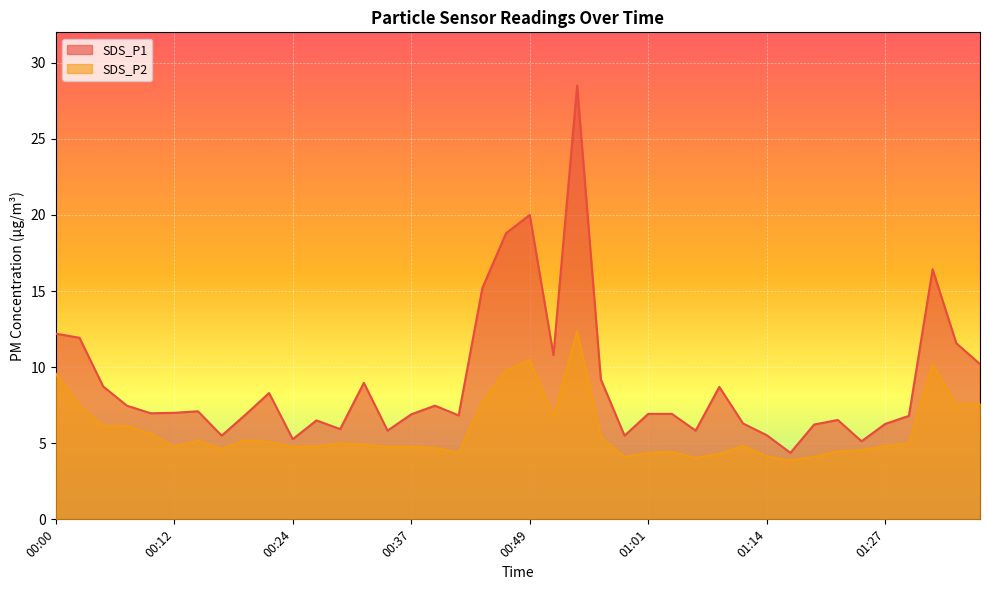

At which label does SDS_P1 first exceed 6?

00:00